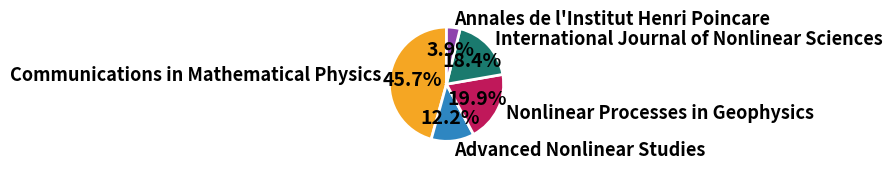

Is the sum of Communications in Mathematical Physics and Annales de l'Institut Henri Poincare greater than half?

No